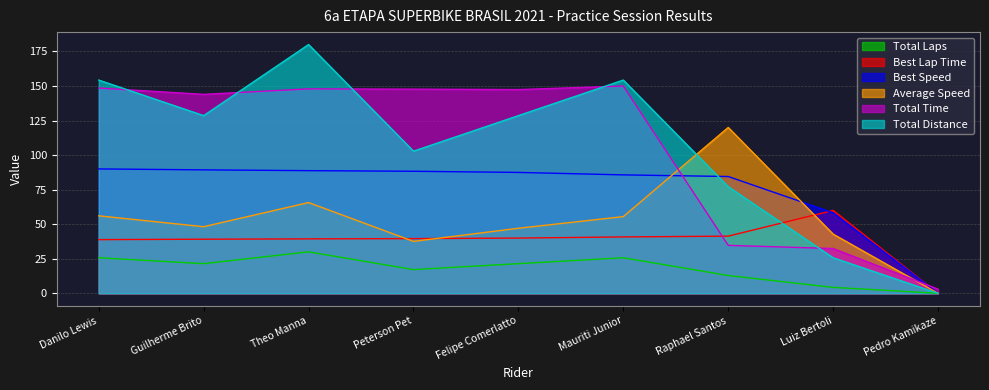

True or false: Total Time has a value of 150.0 at Mauriti Junior.

True